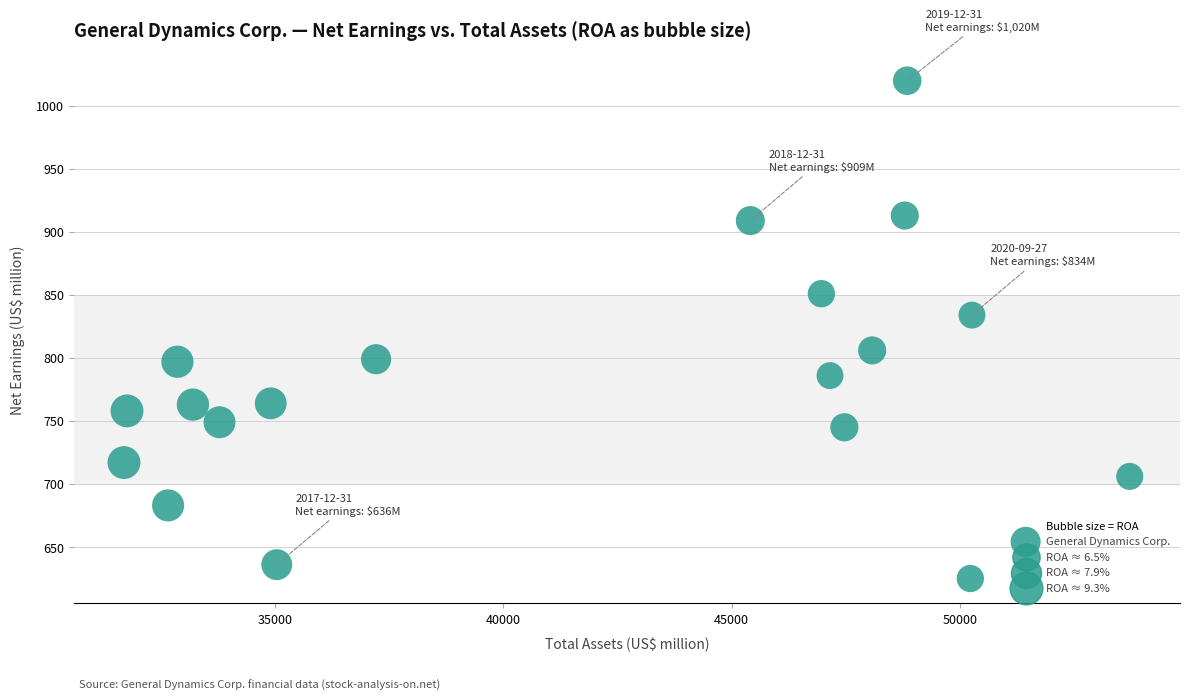

What is the range of X values (max minus min)?

22008